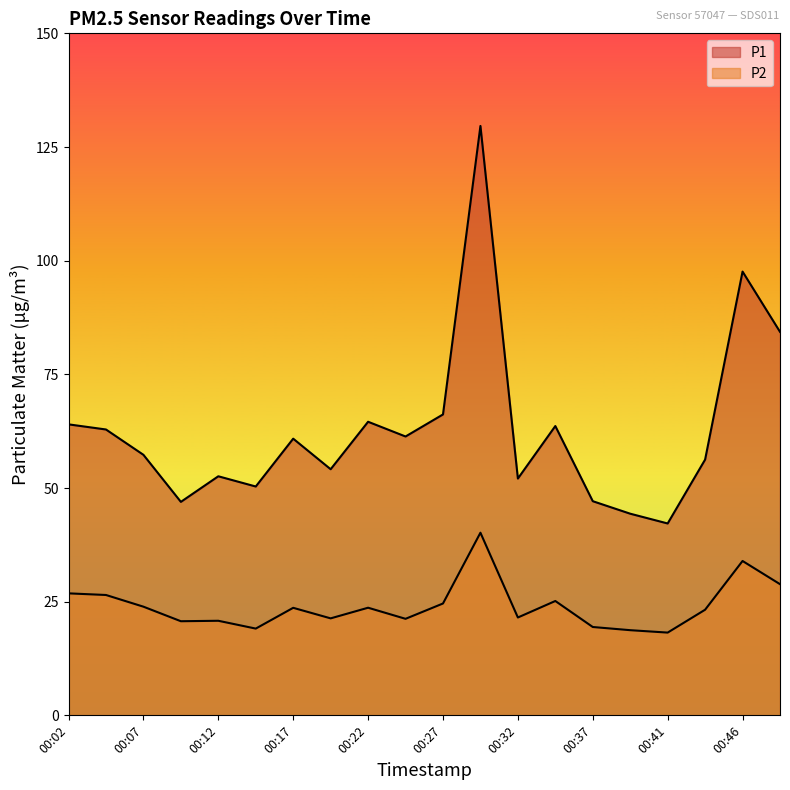

What is the value of the P1 point at the 7th from the left?

60.9